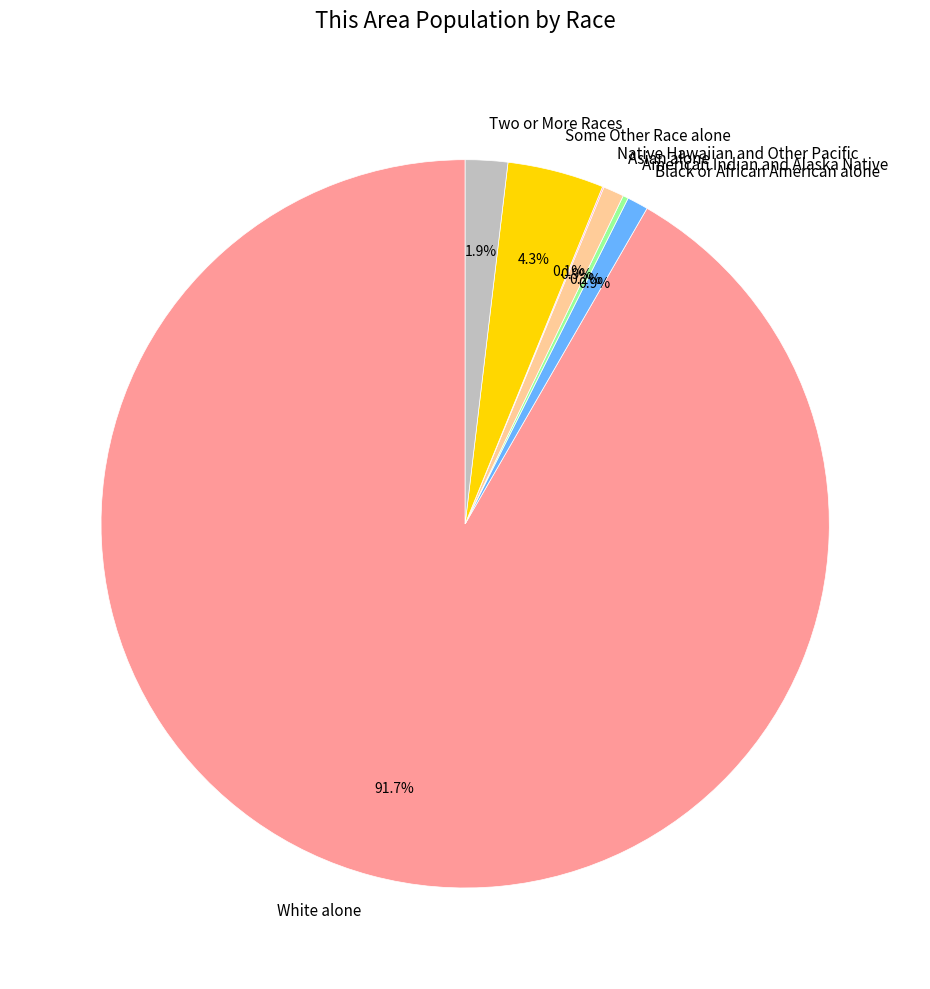

What percentage is NOT represented by Black or African American alone?

99.1%